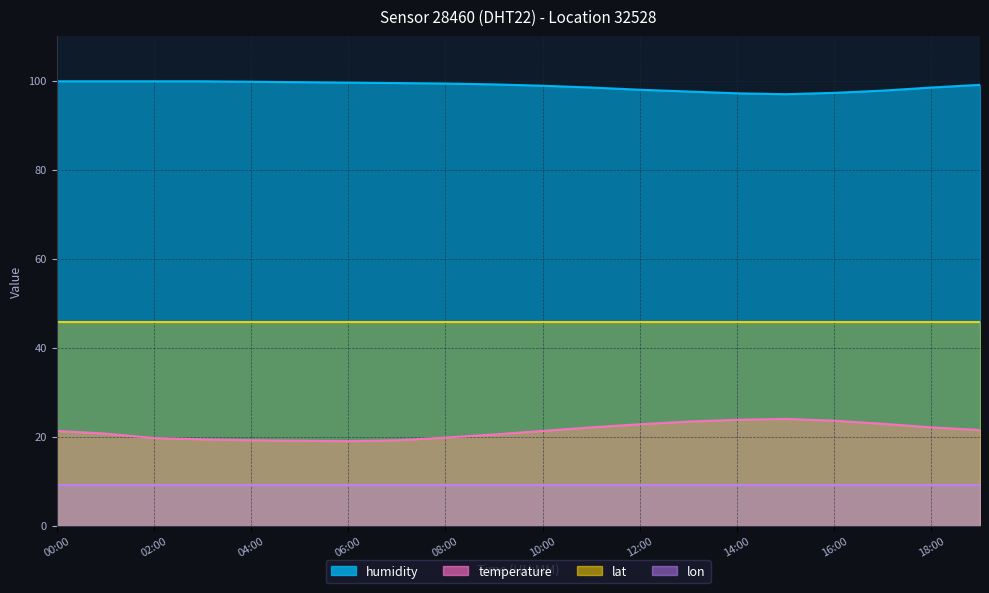

Is it true that humidity equals 148.3 at 08:00?

False